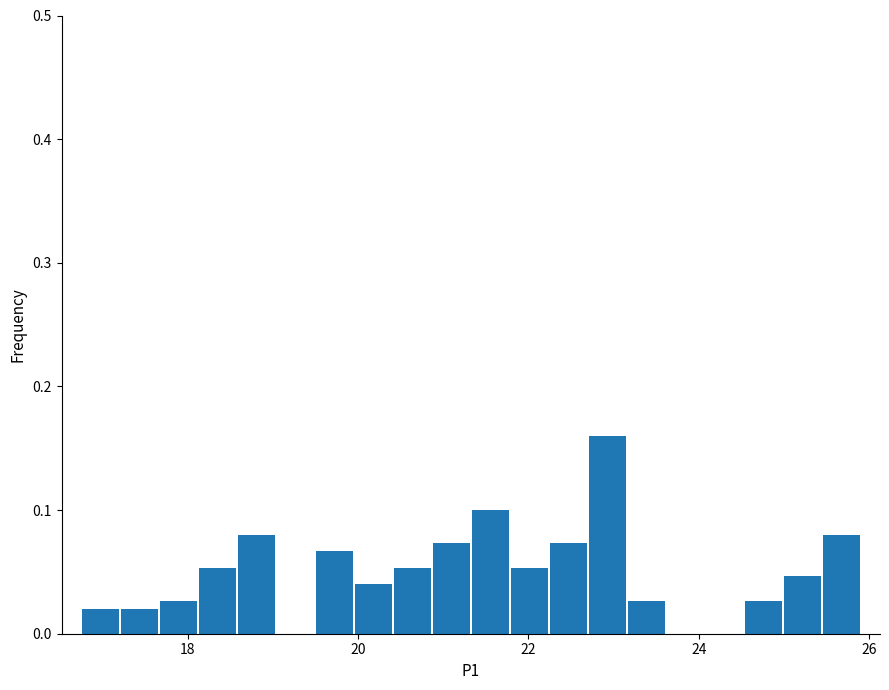

Around what value on the x-axis is the tallest bar? Give the approximate position of its centre, as read against the axis.

23.0